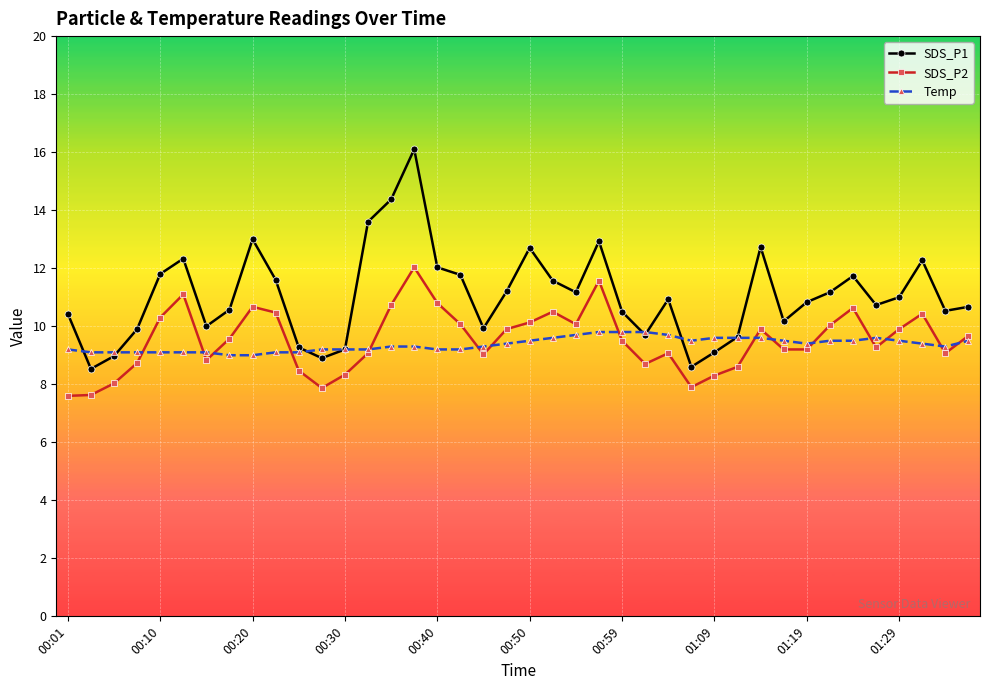

True or false: SDS_P1 and SDS_P2 intersect in this chart.

False